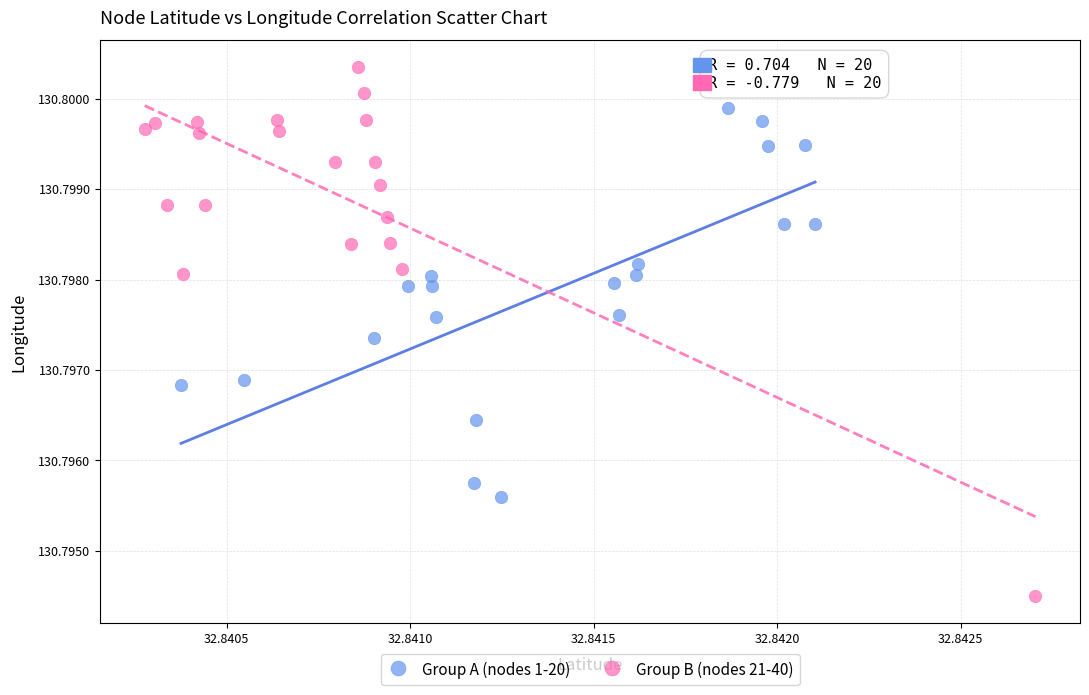

Which series contains the lowest Y value?

Group B (nodes 21-40)